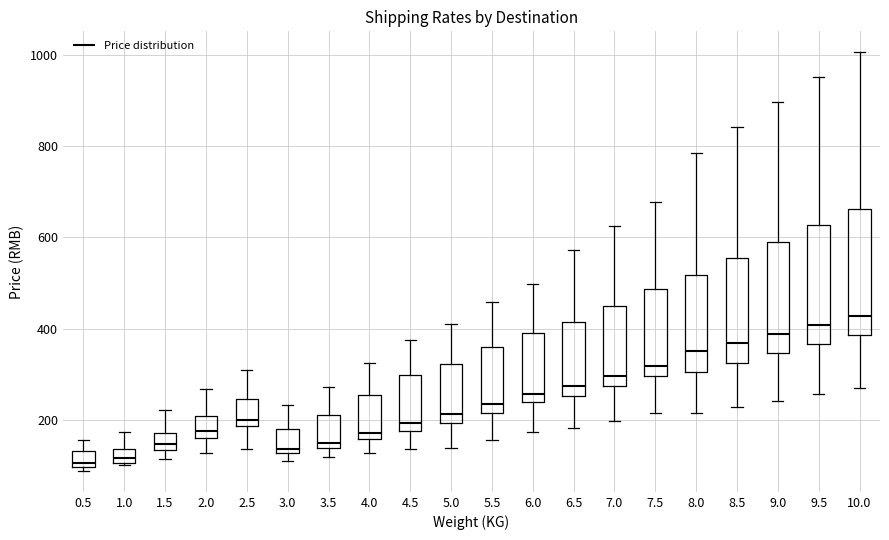

Where does the upper whisker of the box at x = 1.0 end on the y-axis? The values are not printed on the chart, so give them approximately, as read against the axis.

180